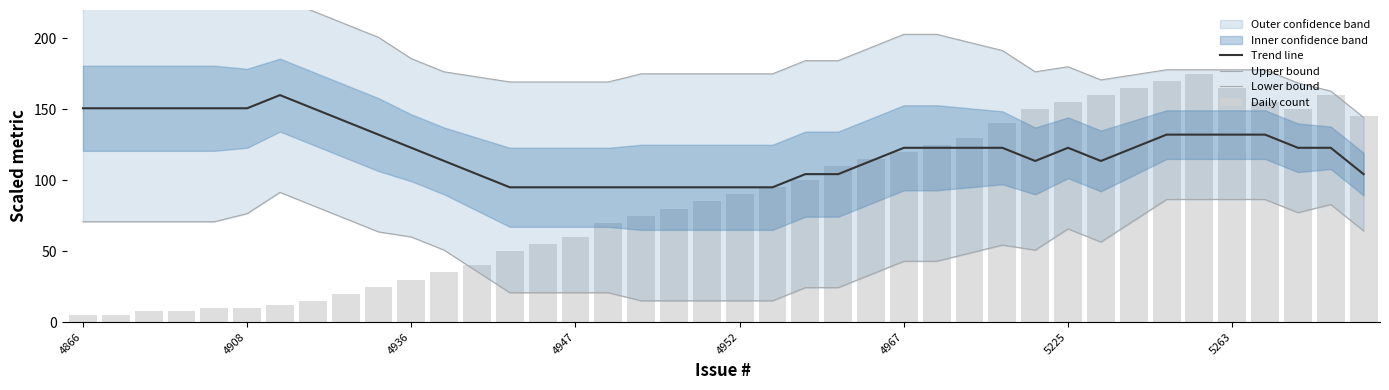

At which label does Daily count first exceed 90?

21